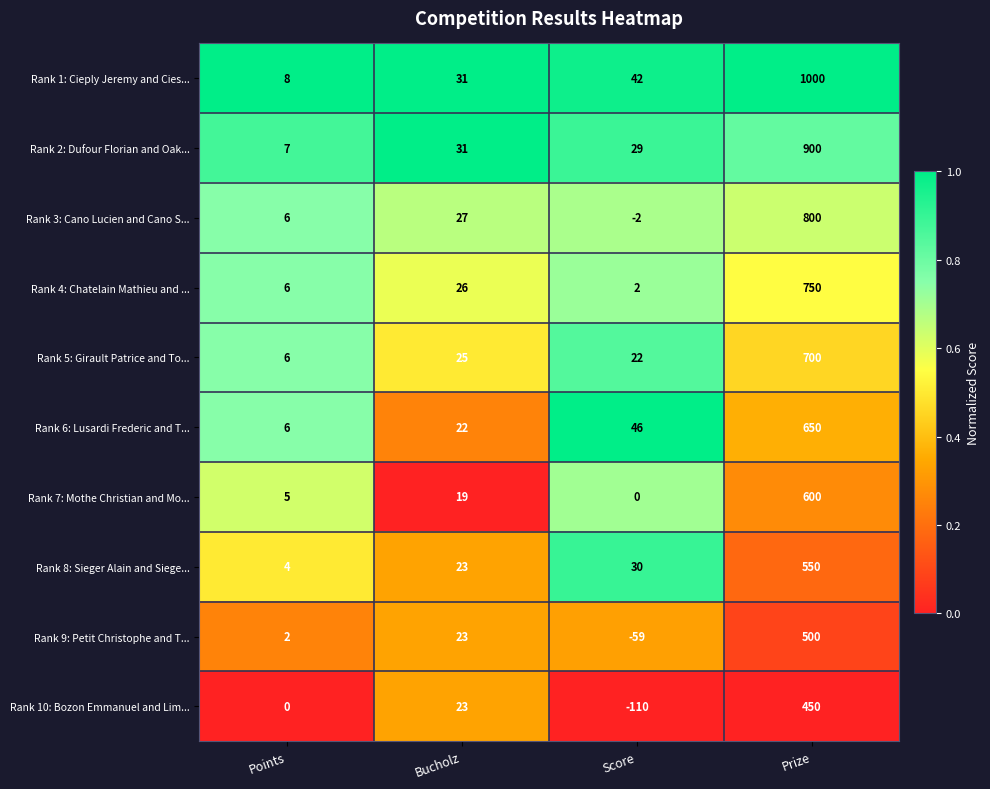

What is the difference between the maximum and minimum values in the Rank 9: Petit Christophe and T... series?

559